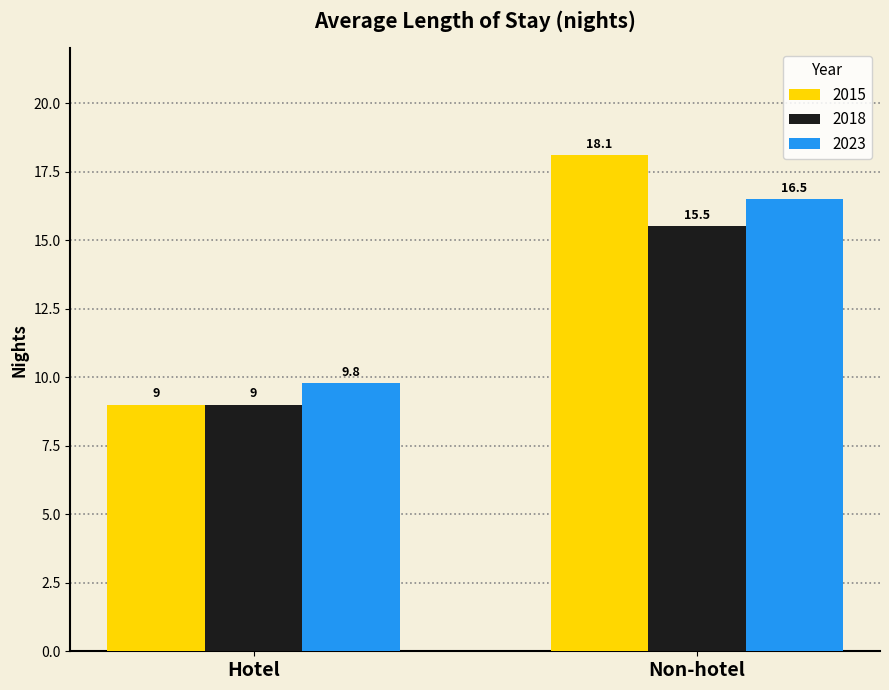

What is the label of the 1st bar from the right?

Non-hotel